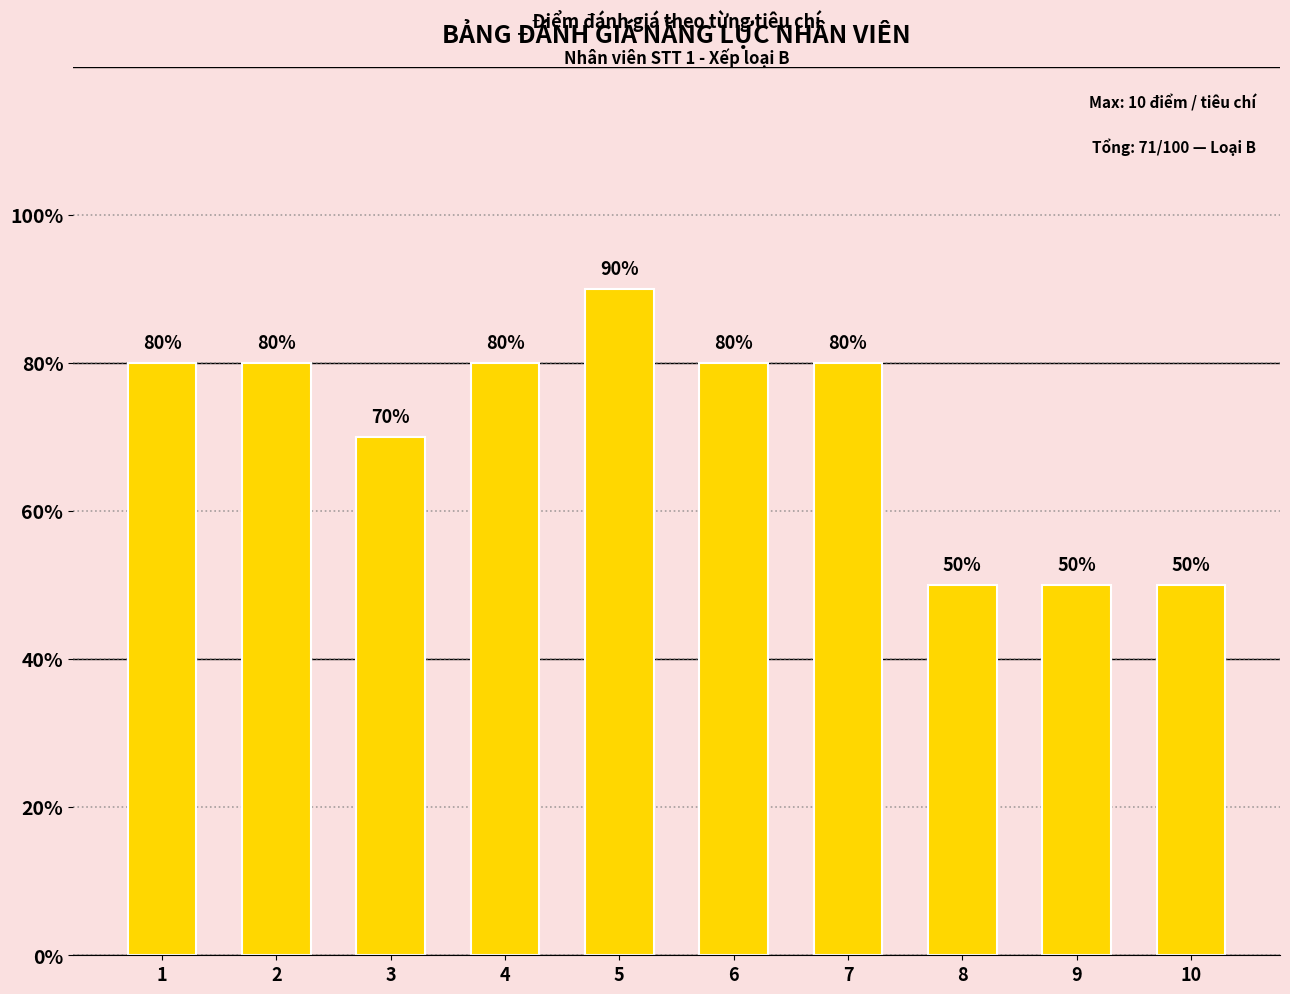

Reading left to right, transcribe all the data shown in this chart.

8	8	7	8	9	8	8	5	5	5